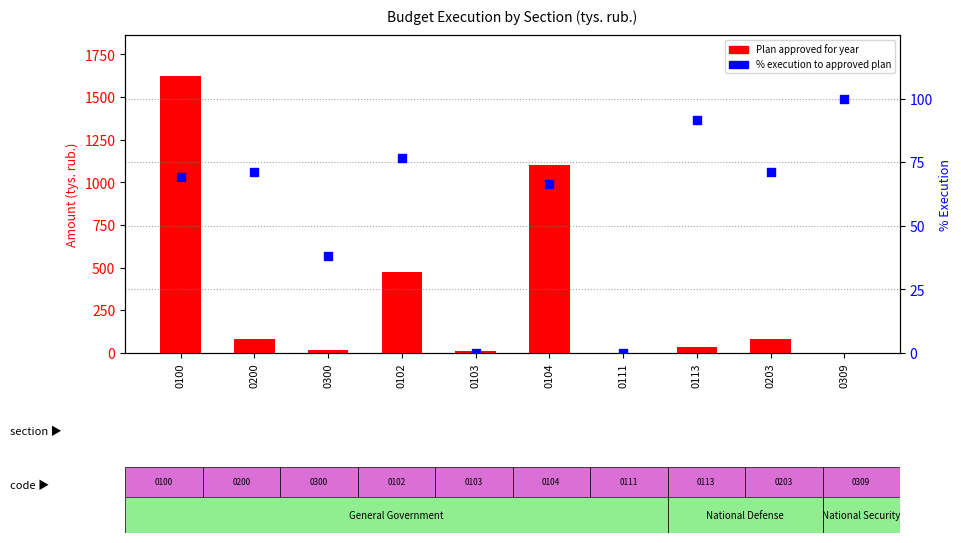

Which series reaches the maximum Y coordinate?

Plan approved for year